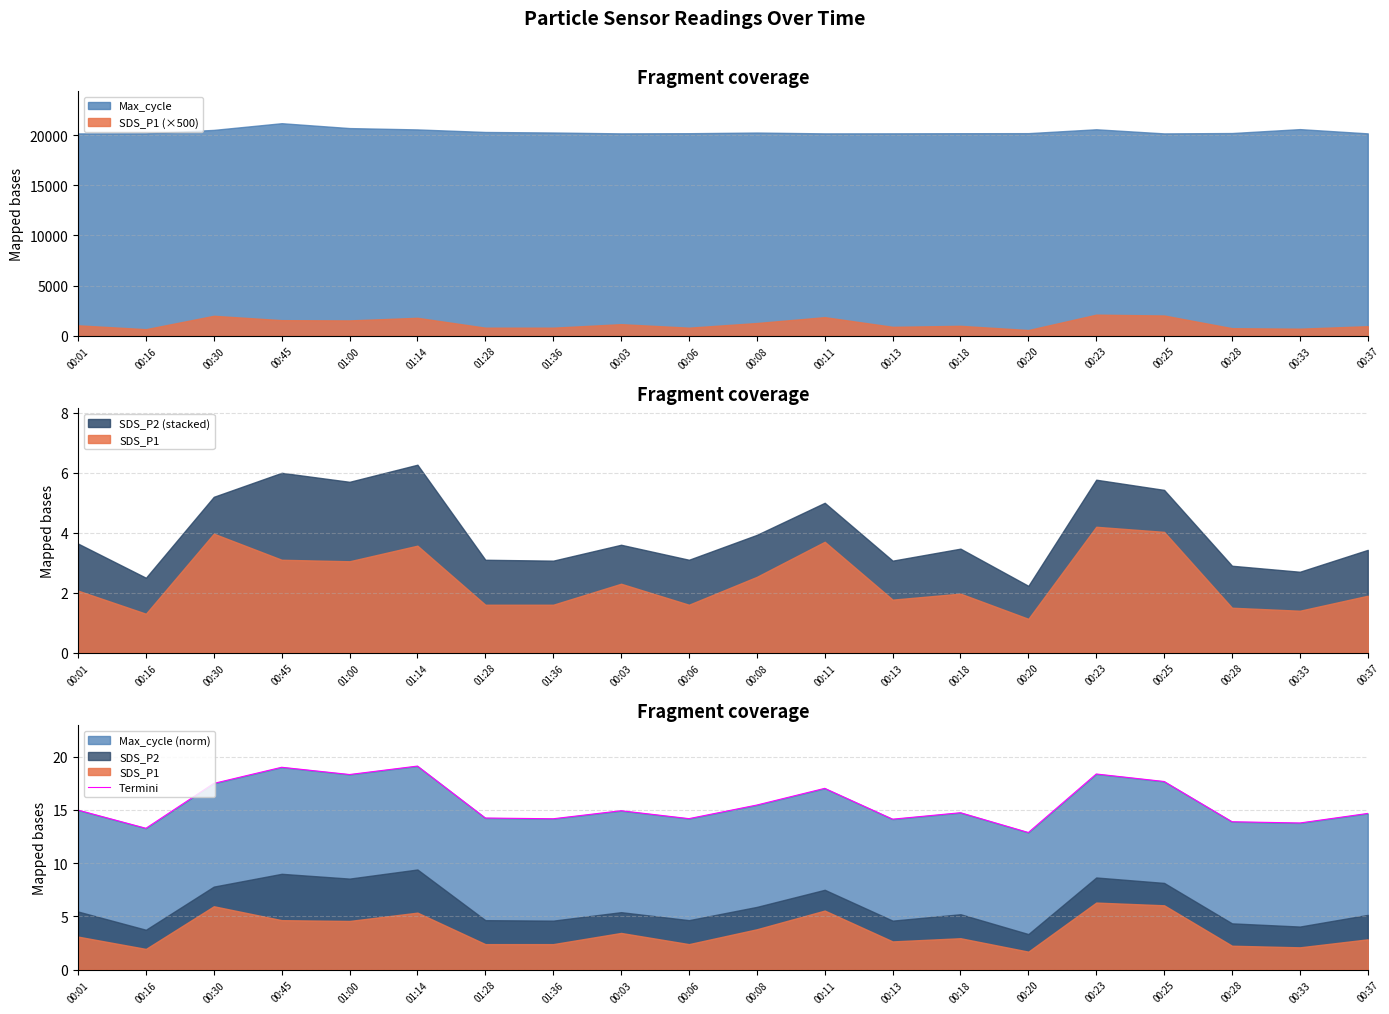

How many values exceed 14?

16